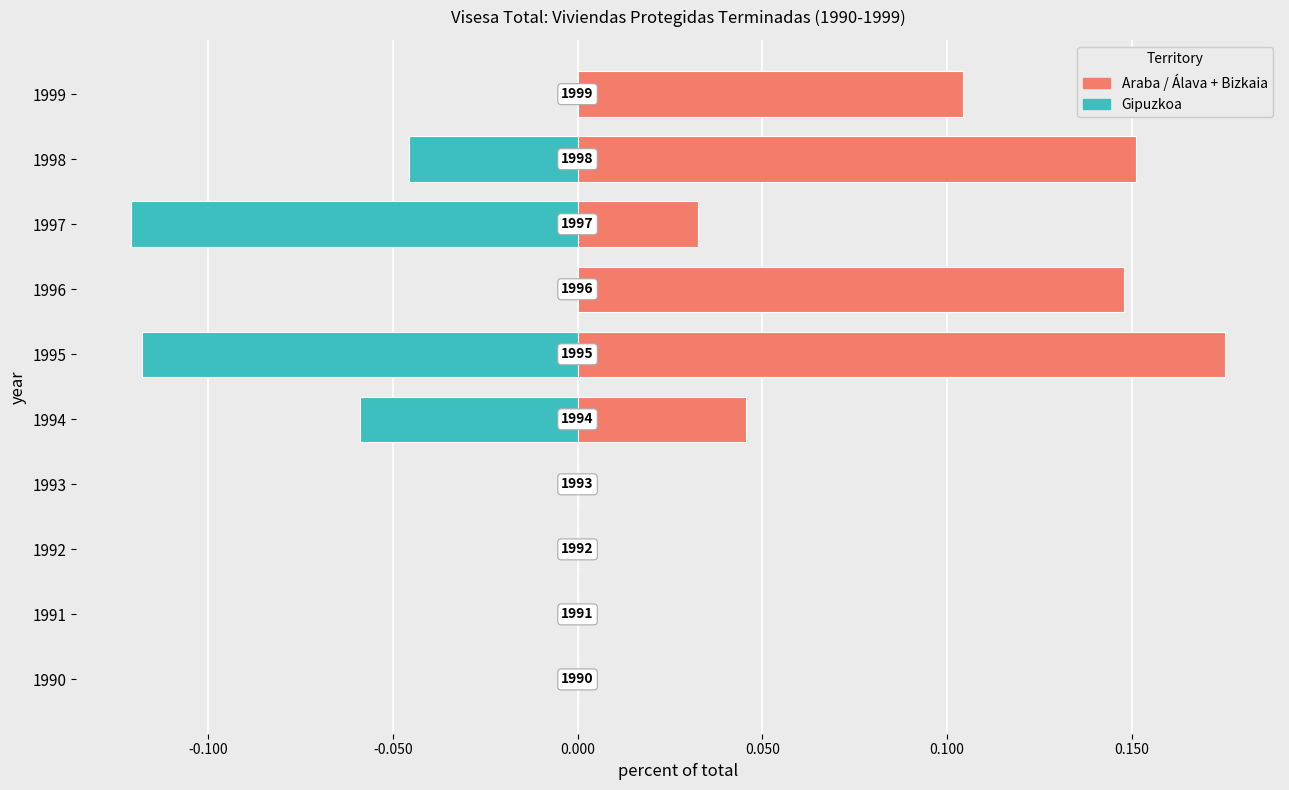

At 1993, list the series in order from smallest to largest.

Gipuzkoa, Araba / Álava + Bizkaia